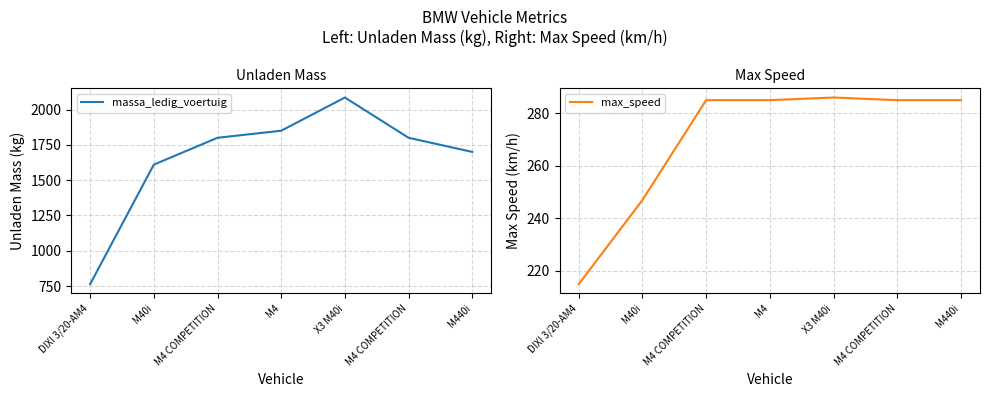

True or false: massa_ledig_voertuig and max_speed intersect in this chart.

False